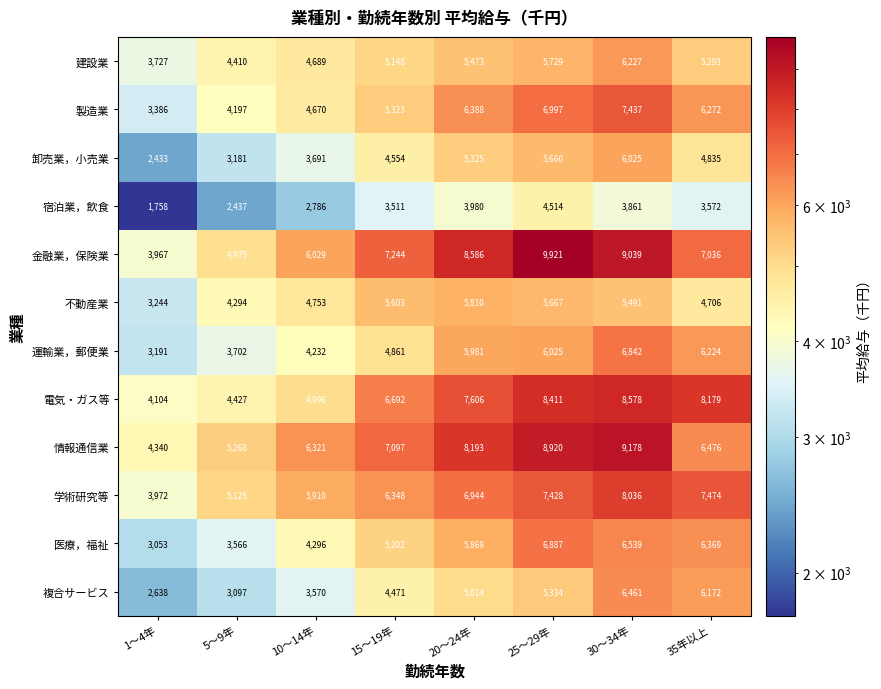

Read the 建設業 value at 10～14年, to the nearest 100.

4700